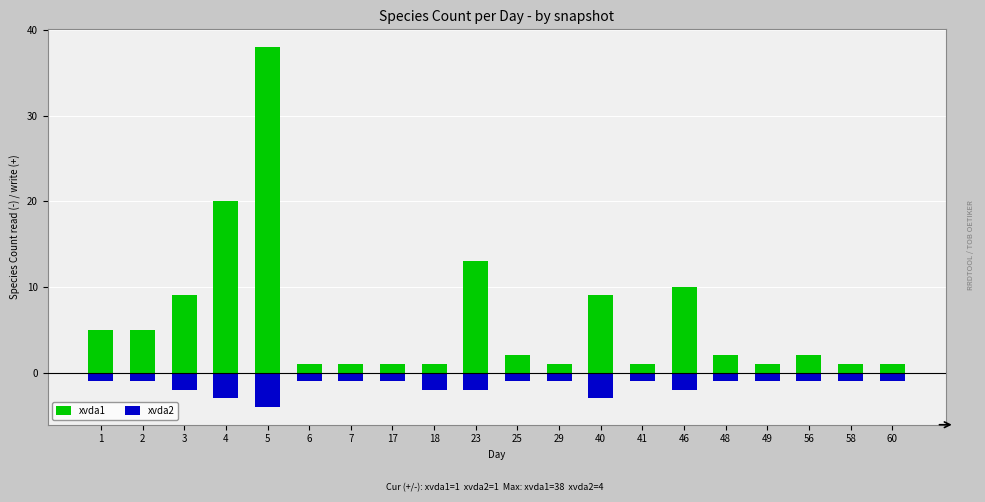

What is the total value across all series at 46?

8